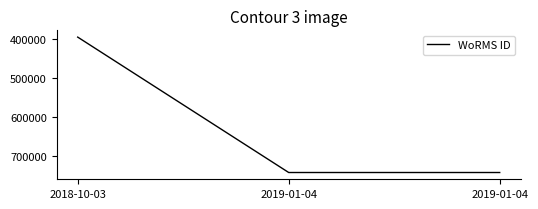

Is it true that the value at 2018-10-03 is 641070?

False